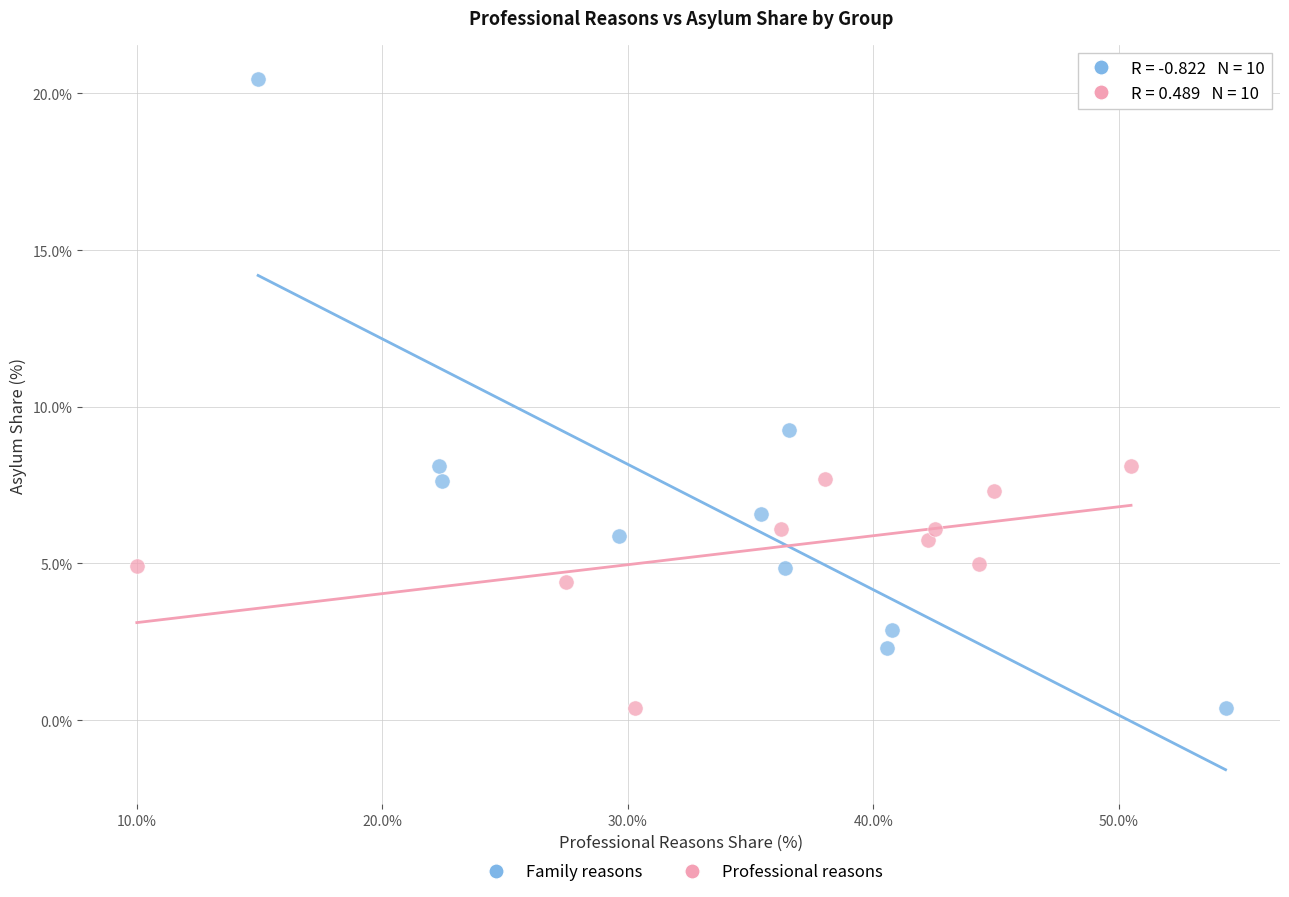

What are all the series names shown in the legend?

Family reasons, Professional reasons